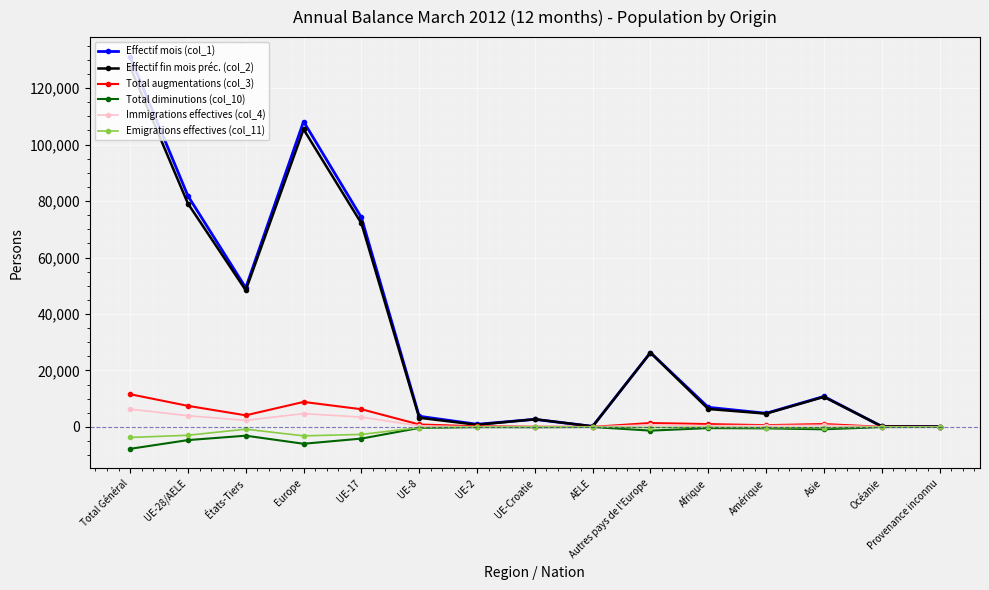

At which category is the sum across all series the highest?

Total Général